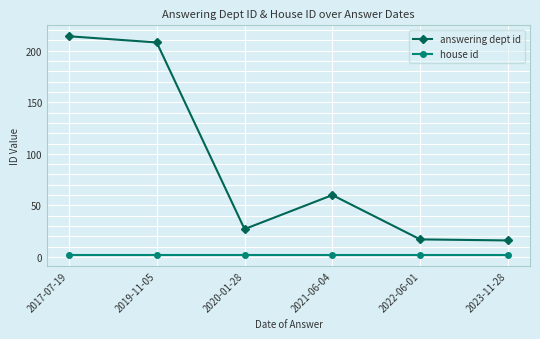

What is the approximate value of answering dept id at 2021-06-04?

60